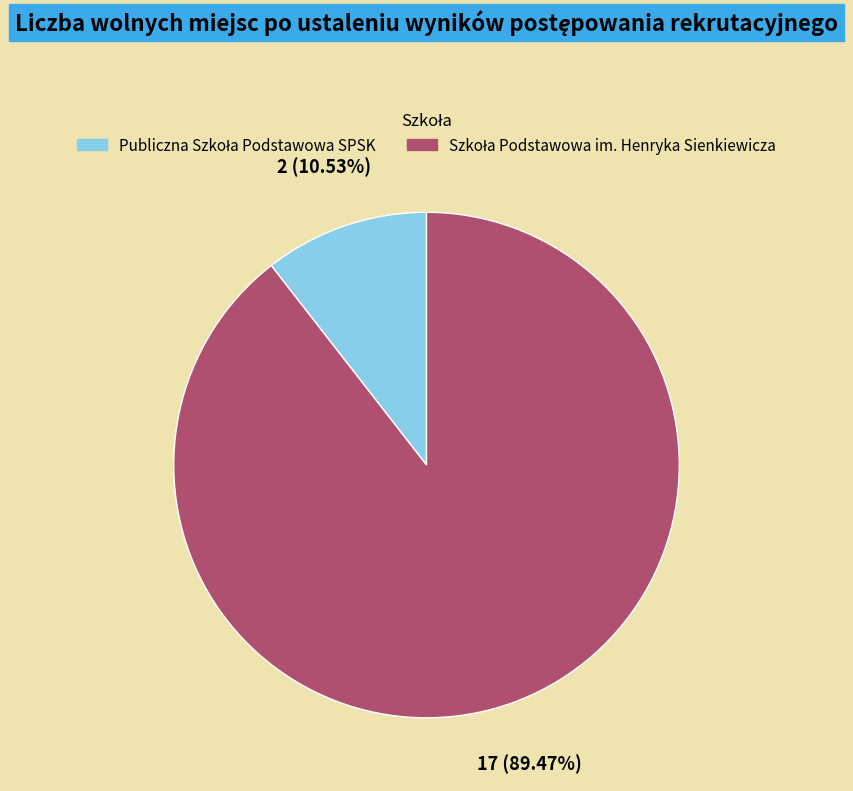

Does any single category account for the majority?

Yes